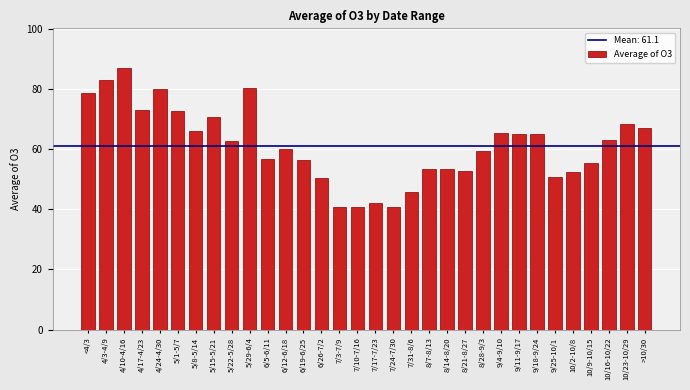

What is the average value?

61.1